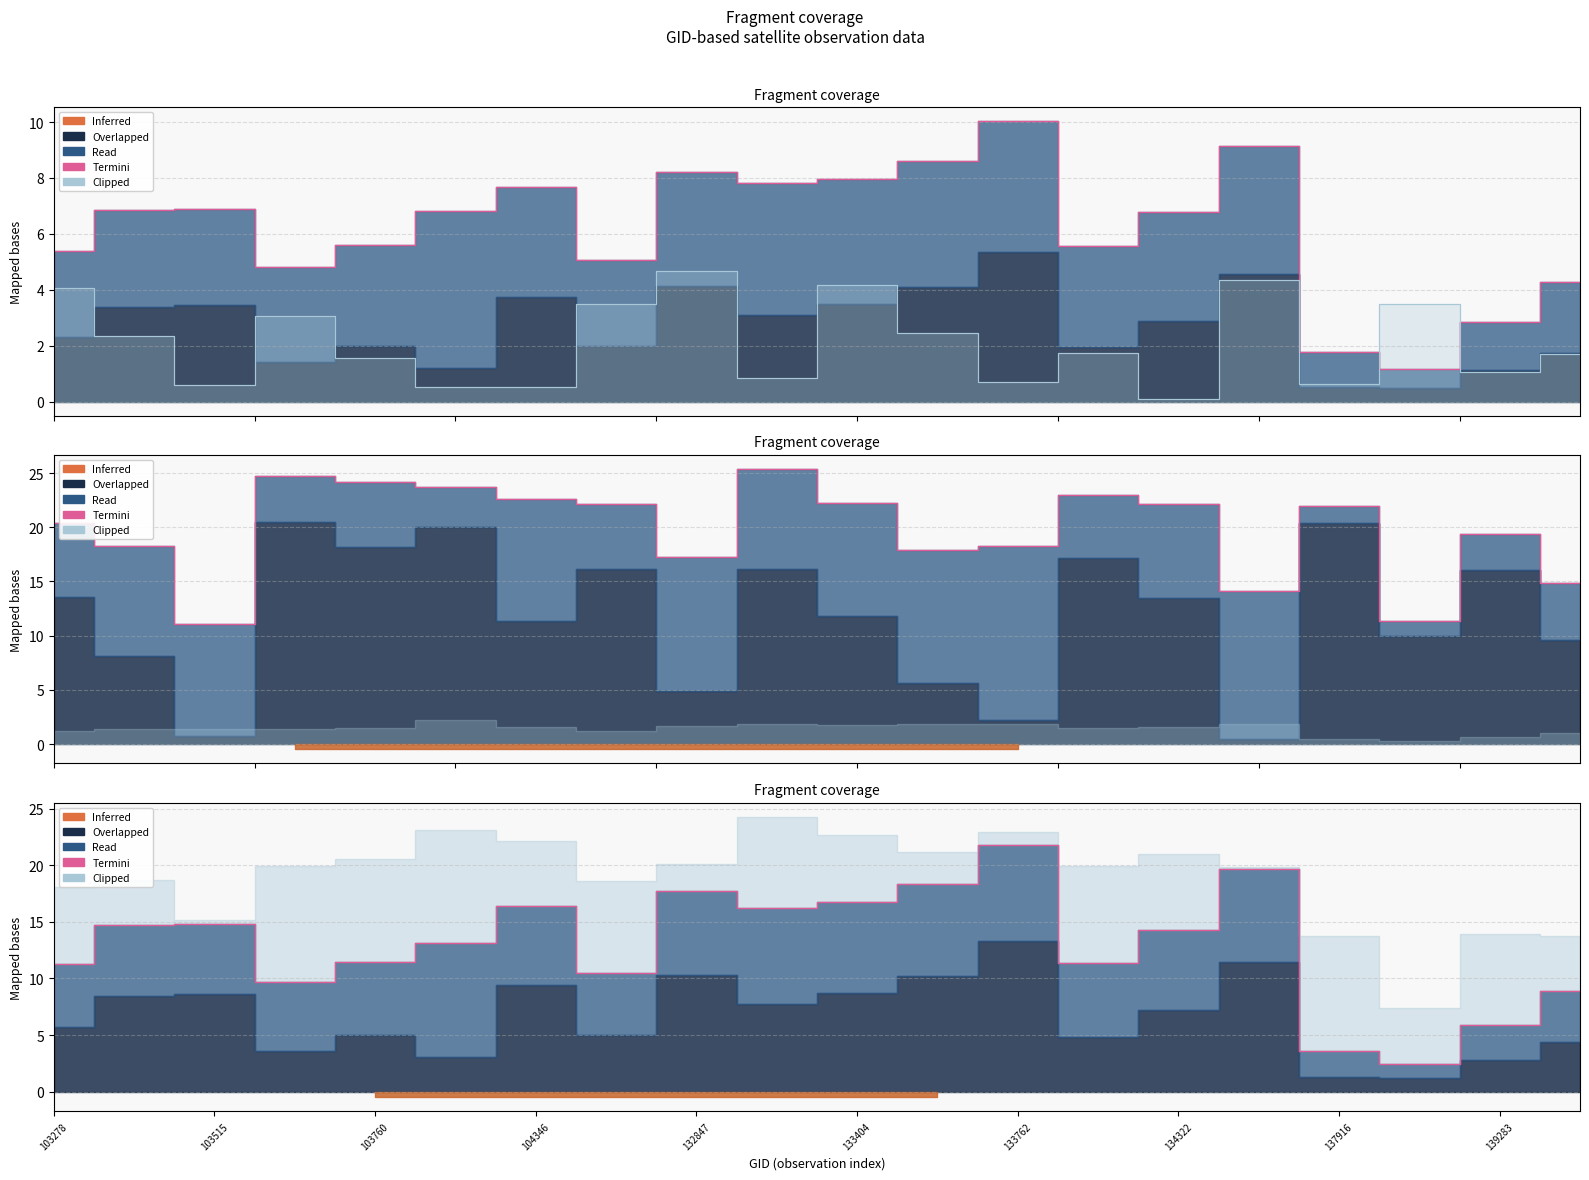

In Termini, how many points are lower than both neighbors (excluding endpoints)?

5